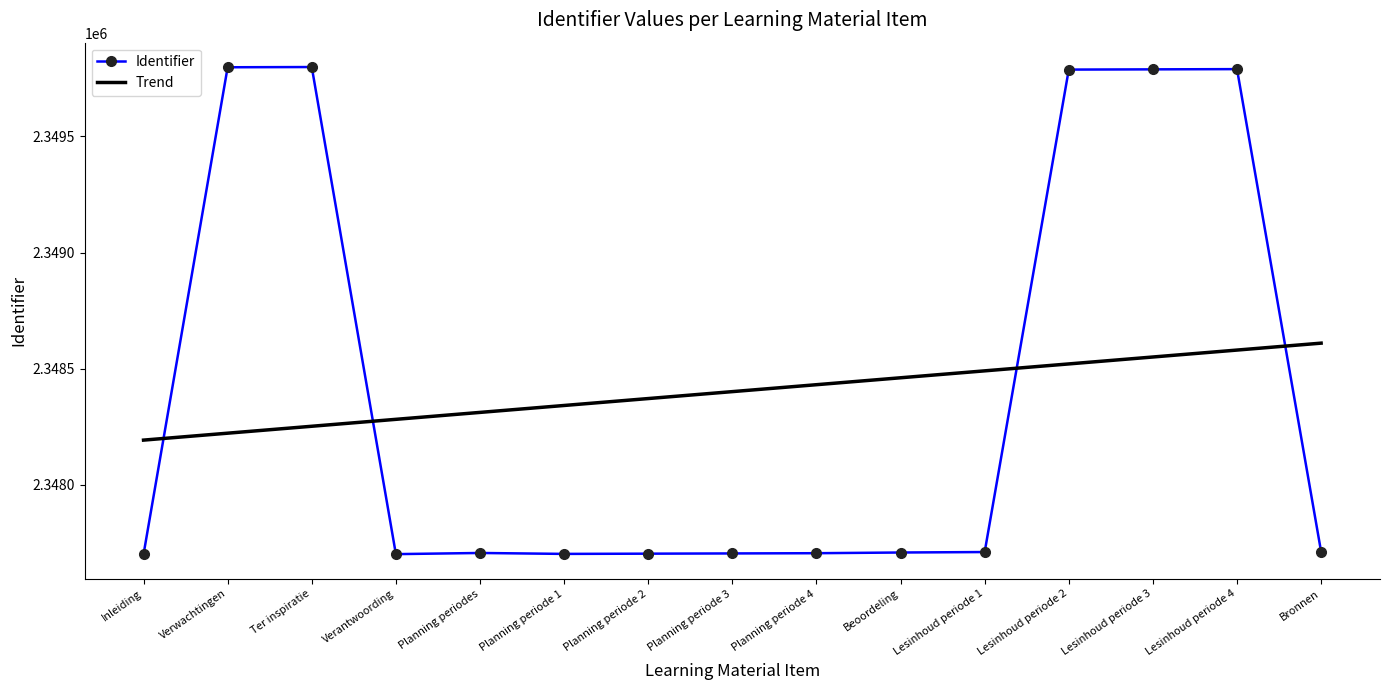

Is the value of Identifier at Lesinhoud periode 2 greater than the value of Trend at Planning periode 4?

Yes